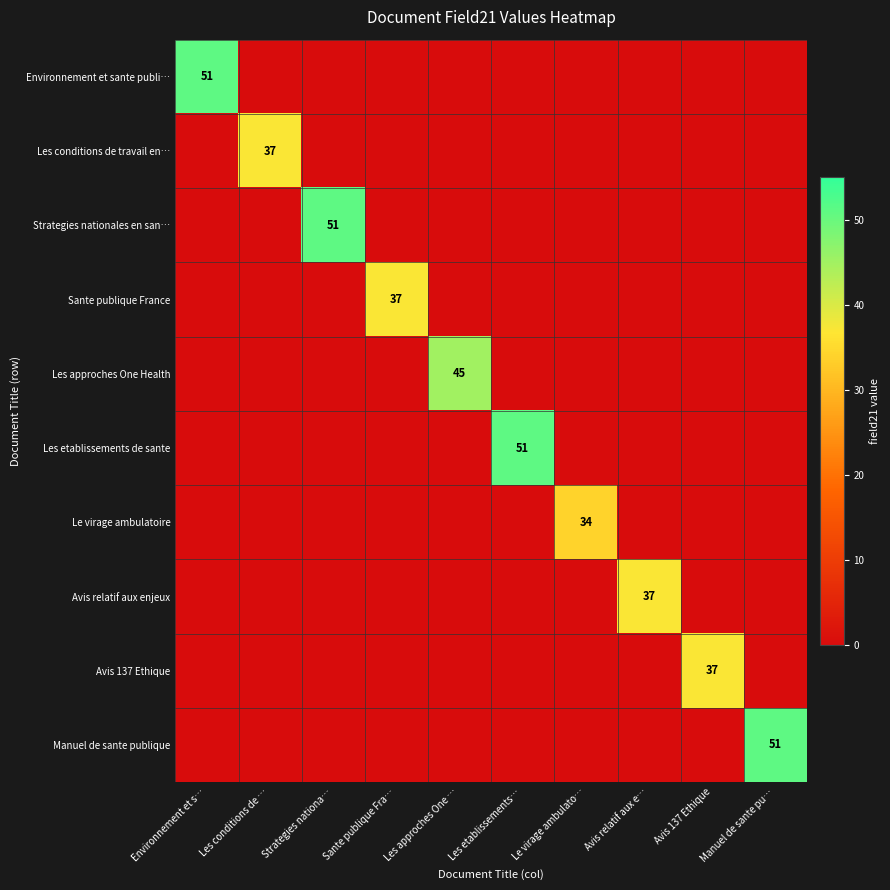

True or false: Avis relatif aux enjeux has a value of 52 at Avis relatif aux e….

False